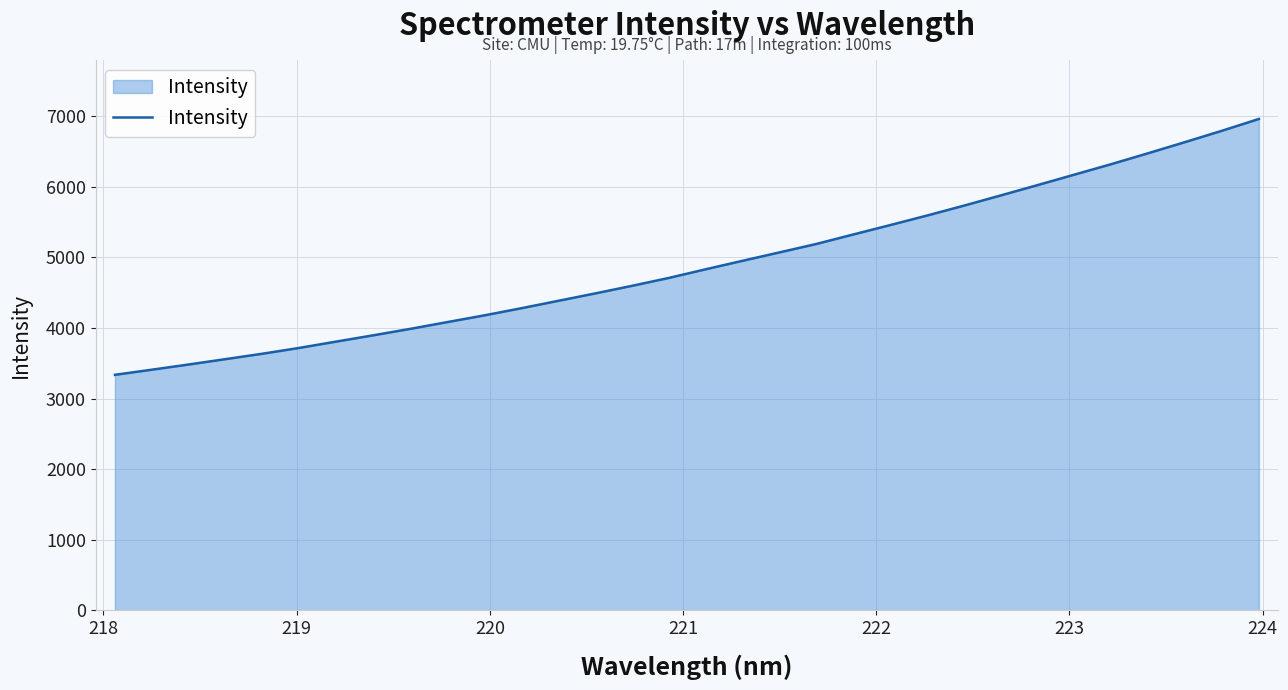

Reading left to right, list all the values displayed in this chart.

3336.1	3408.7	3482.7	3558.8	3635.5	3718.3	3807.7	3896.5	3987.6	4083.1	4178.2	4279.2	4383.9	4488.8	4596.7	4708.8	4831.5	4951.9	5070.8	5190.3	5324.7	5457.7	5593.0	5733.0	5878.1	6024.6	6173.1	6321.7	6476.3	6633.9	6794.4	6961.3